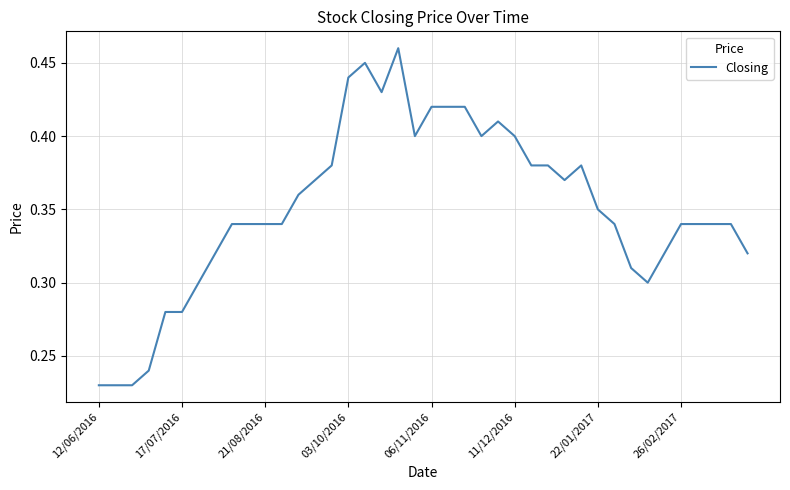

What is the value of the 34th point from the left?

0.3